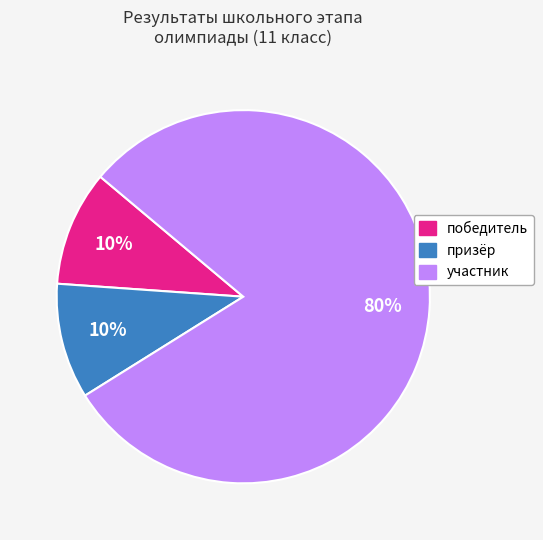

What is the largest slice in the pie chart?

участник